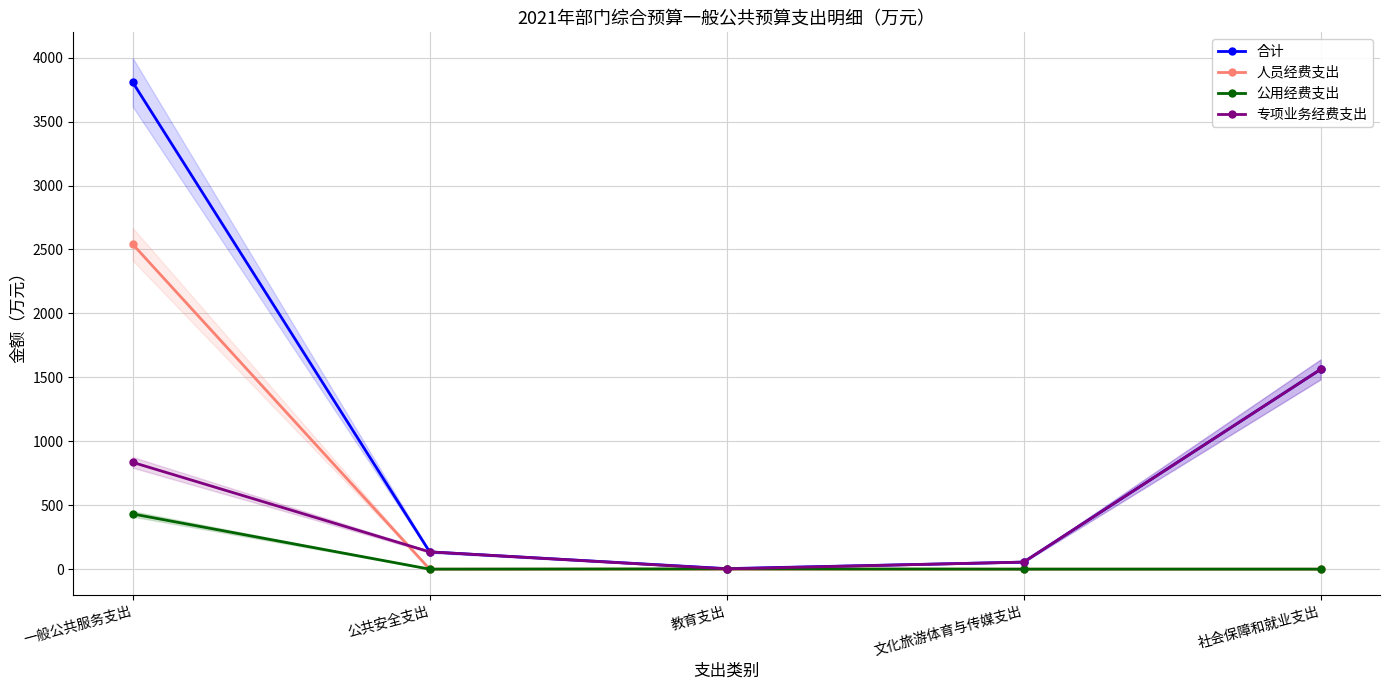

How many values in the 公用经费支出 series exceed 0?

2